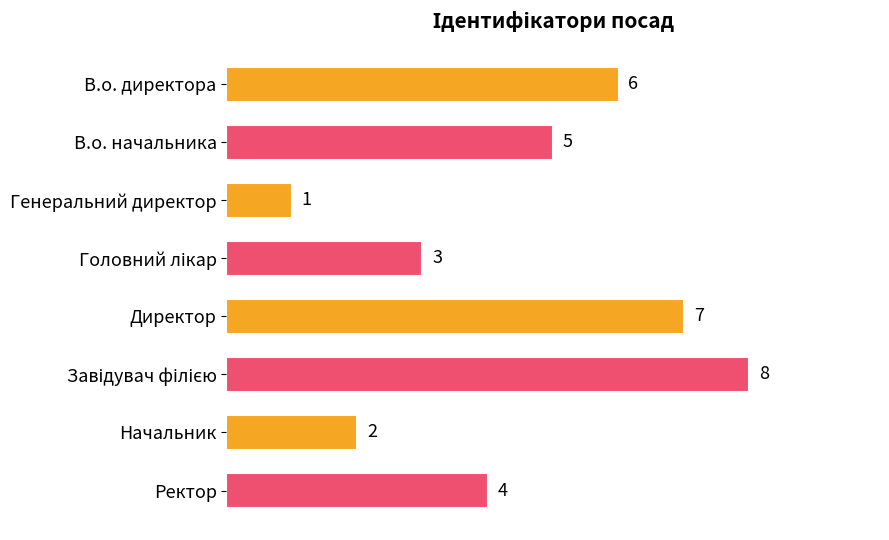

Is it true that the value at В.о. директора is 10?

False